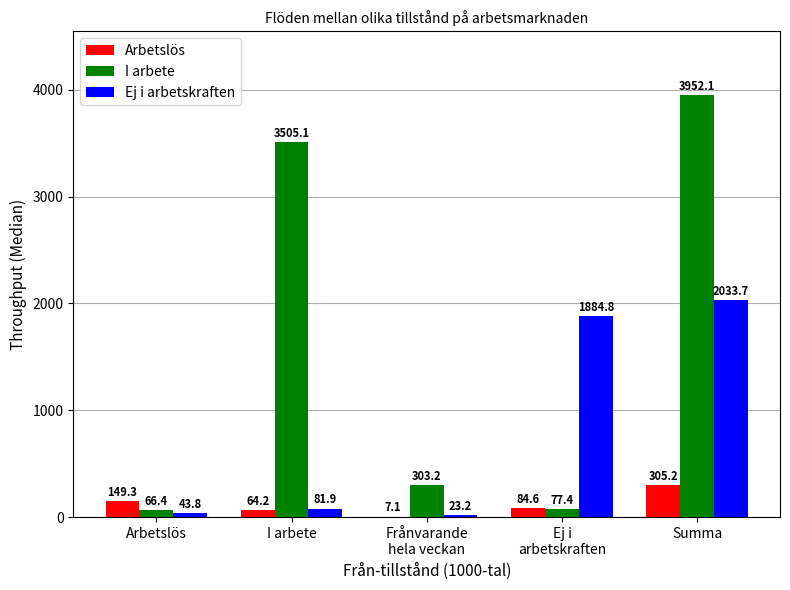

What is the average value of the I arbete series?

1580.8